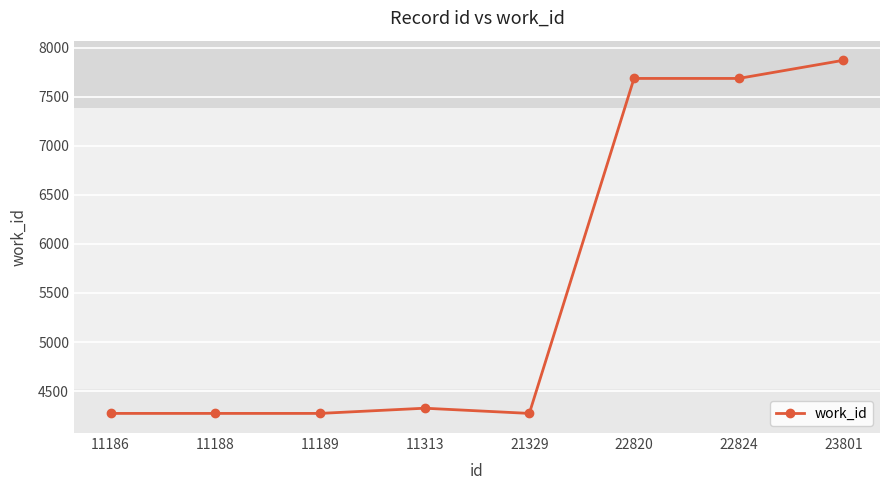

What is the approximate value at 22824?

7687